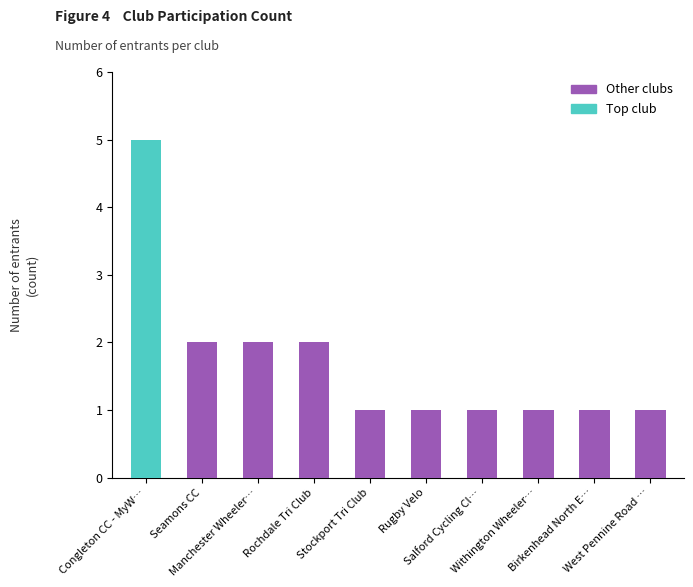

What is the label of the 6th bar from the left?

Rugby Velo